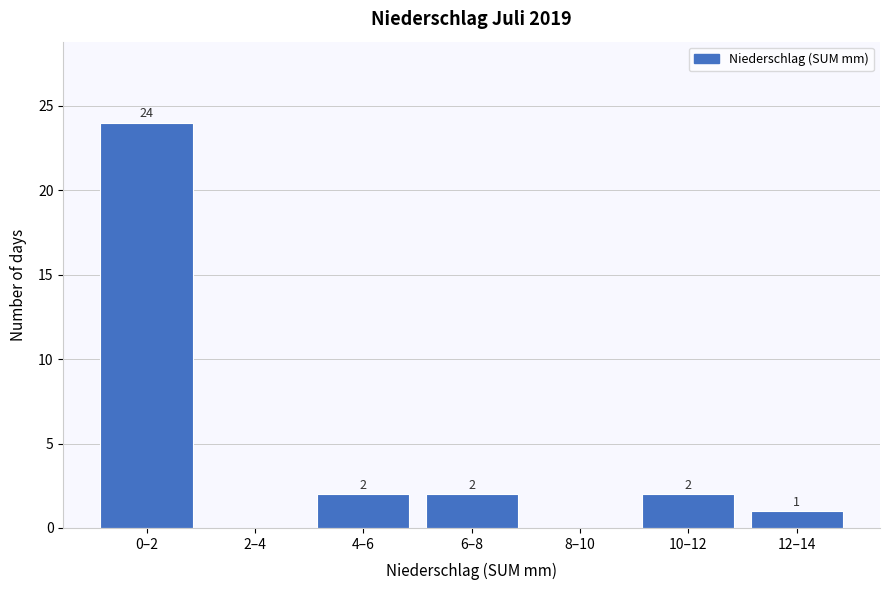

Reading left to right, list all the values displayed in this chart.

0–2=24	2–4=0	4–6=2	6–8=2	8–10=0	10–12=2	12–14=1